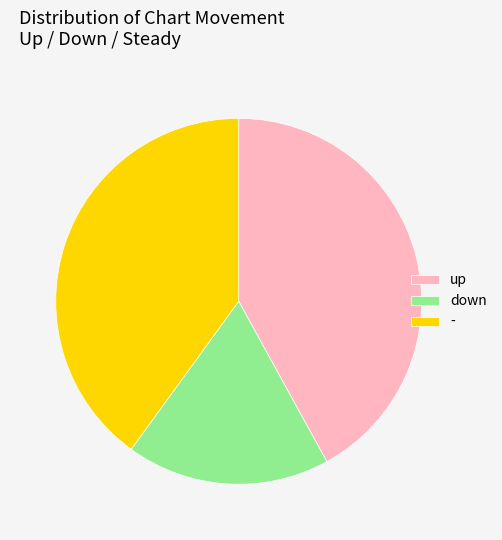

Which category has the smallest portion of the pie?

down